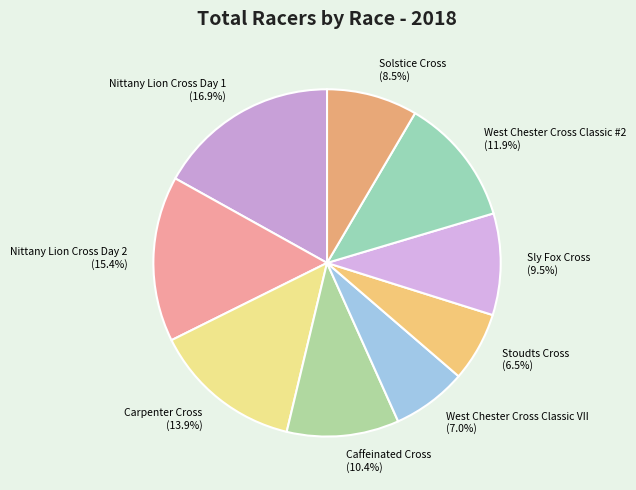

Approximately how many times larger is the value at Stoudts Cross compared to West Chester Cross Classic VII?

0.9